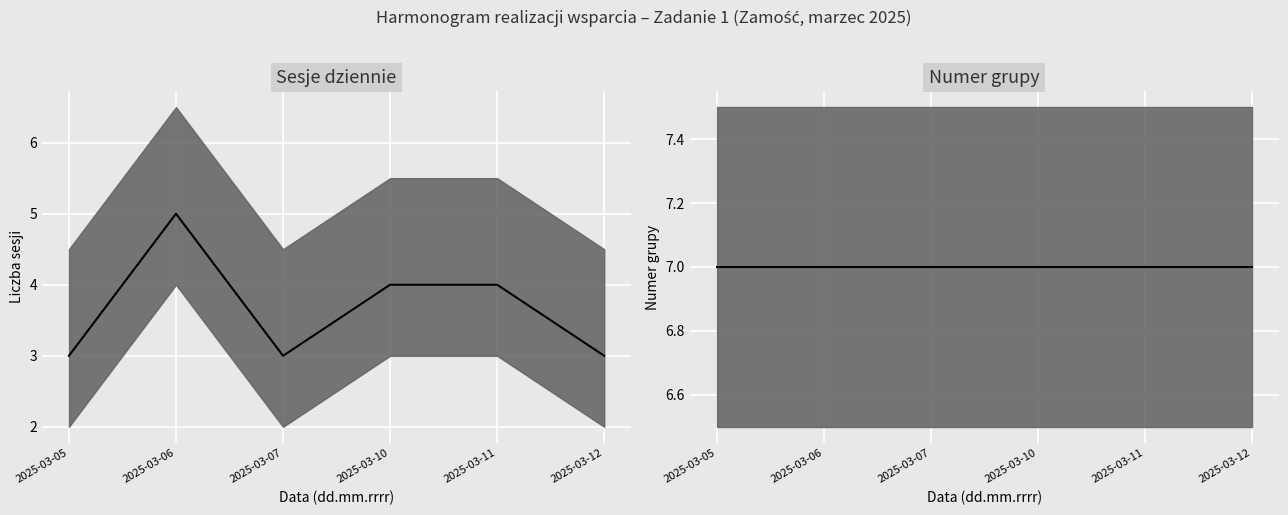

Rank the categories by Sesje dziennie value from lowest to highest.

2025-03-05, 2025-03-07, 2025-03-12, 2025-03-10, 2025-03-11, 2025-03-06